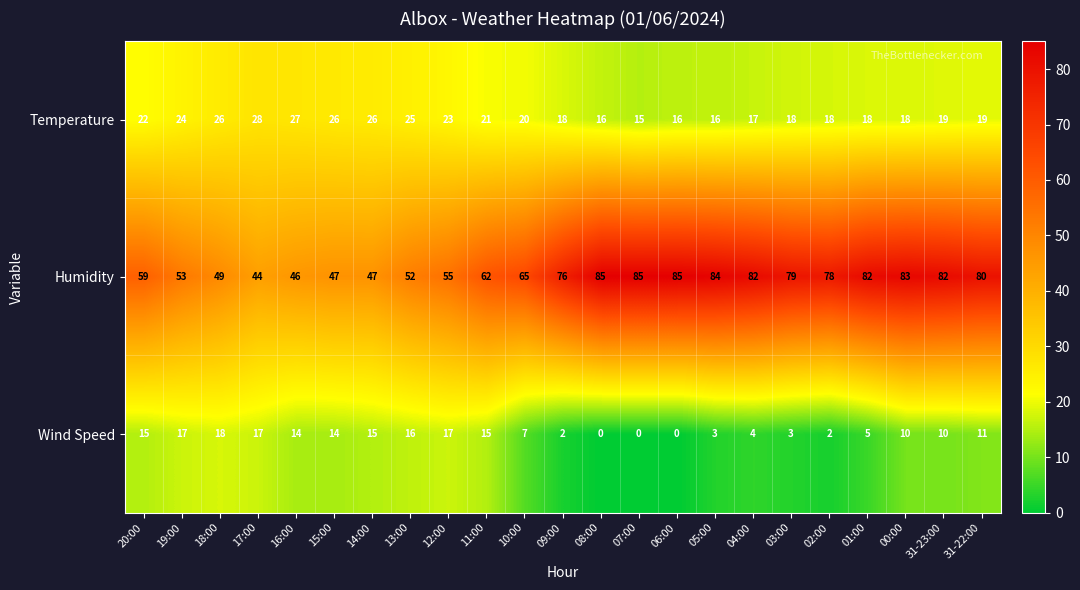

List the series in order of their overall mean, highest first.

Humidity, Temperature, Wind Speed